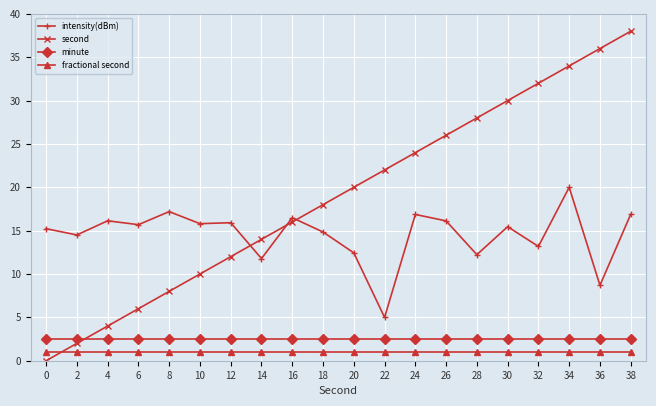

Is the value of fractional second at 2 greater than the value of intensity(dBm) at 34?

No